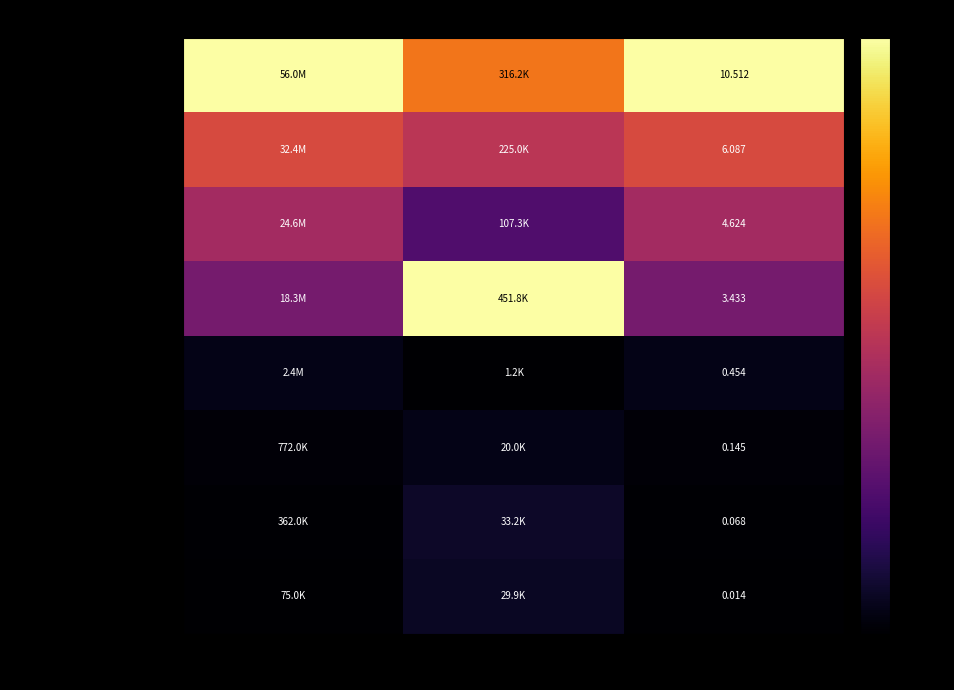

At which category is the sum across all series the highest?

Shares or principal amount